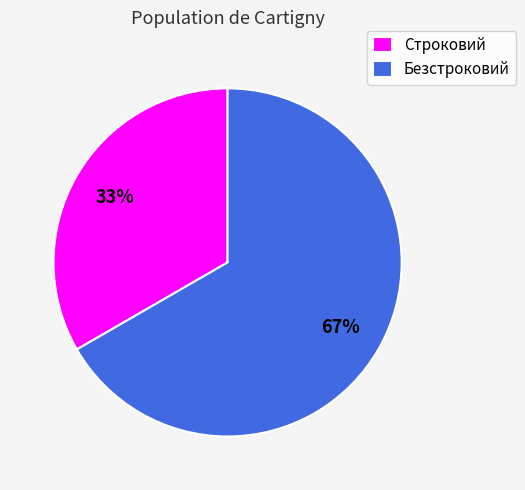

Does Безстроковий represent more than half of the total?

Yes